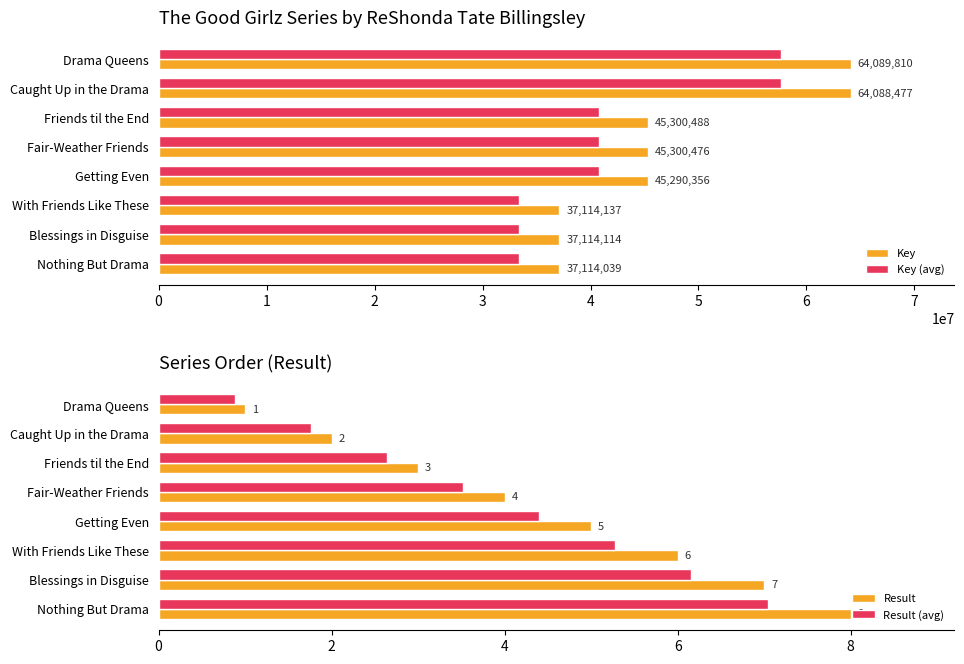

What is the greatest value displayed?

64089810.0